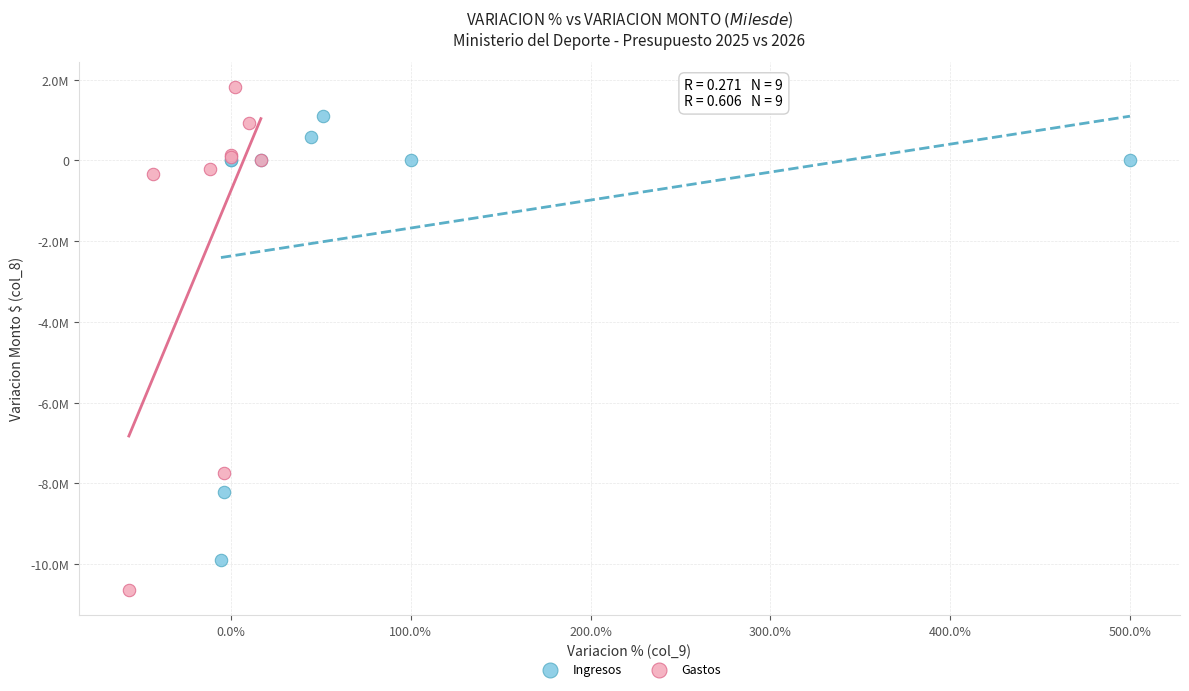

Which series reaches the maximum Y coordinate?

Gastos